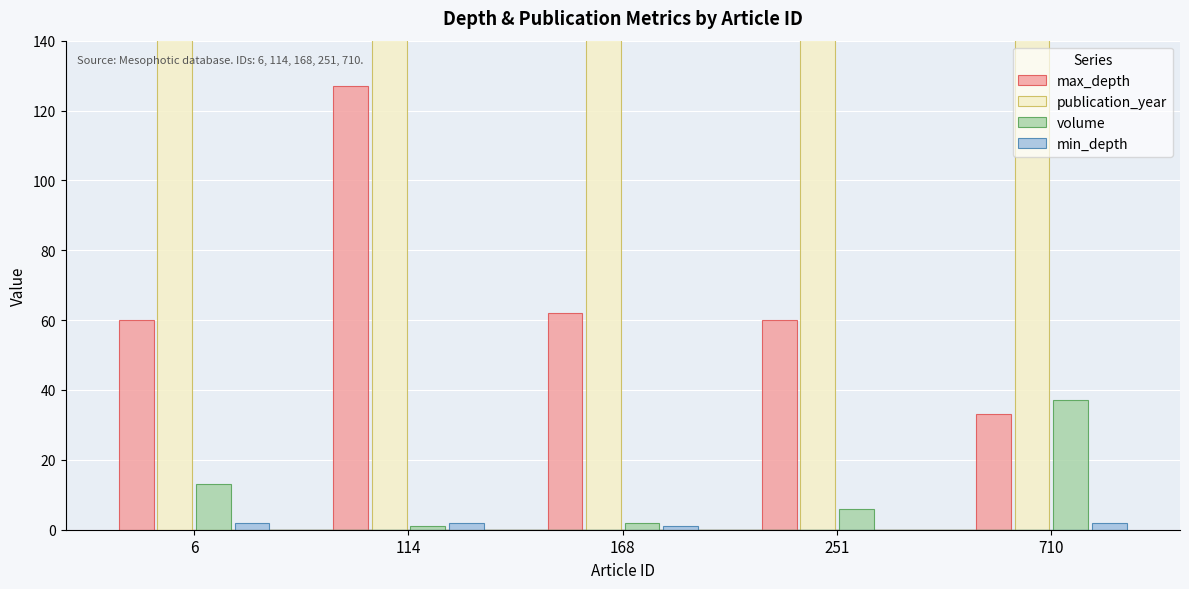

True or false: volume has more than 1 interior local peaks.

False